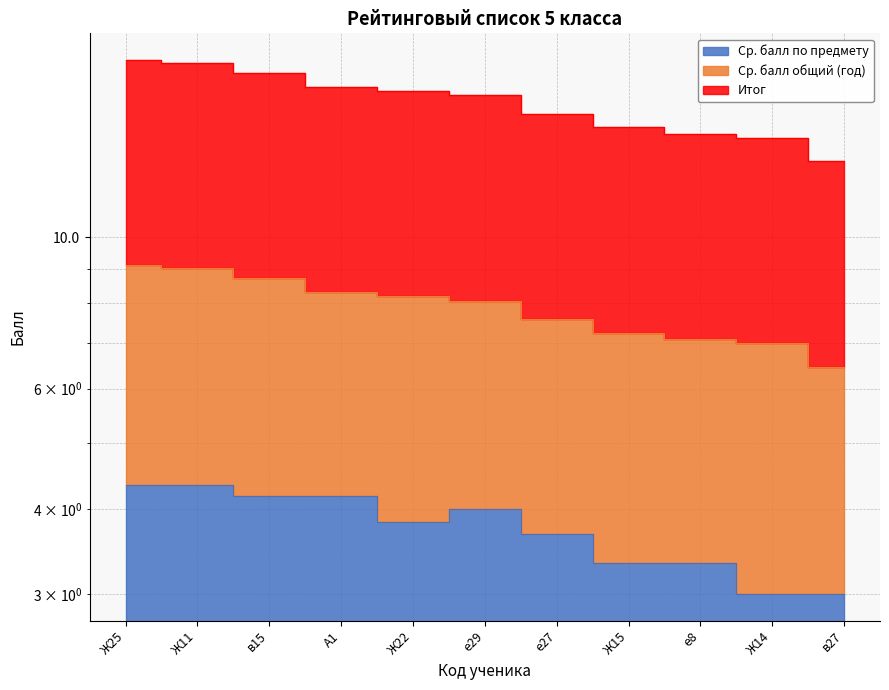

What is the difference between the maximum and minimum values in the Ср. балл по предмету series?

1.3